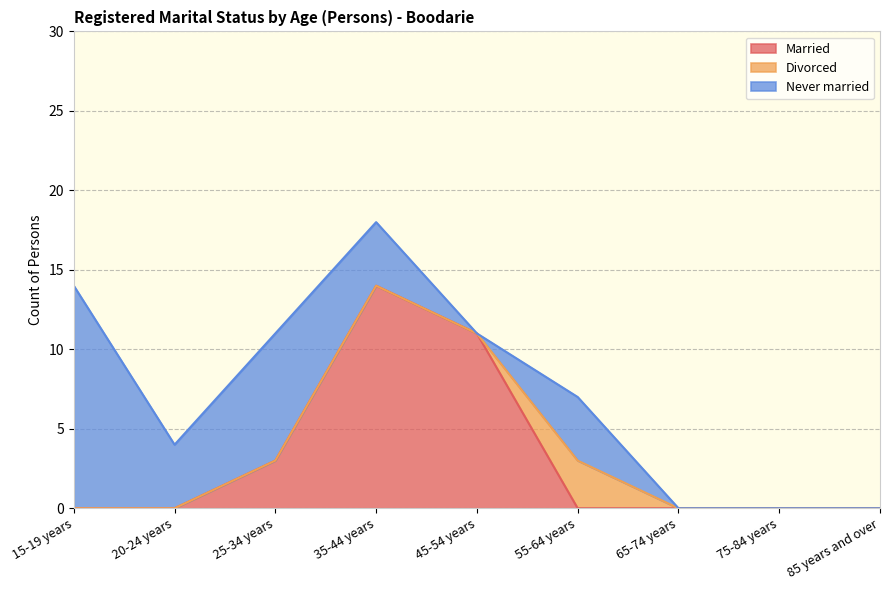

Which series changed the most between 45-54 years and 75-84 years?

Married